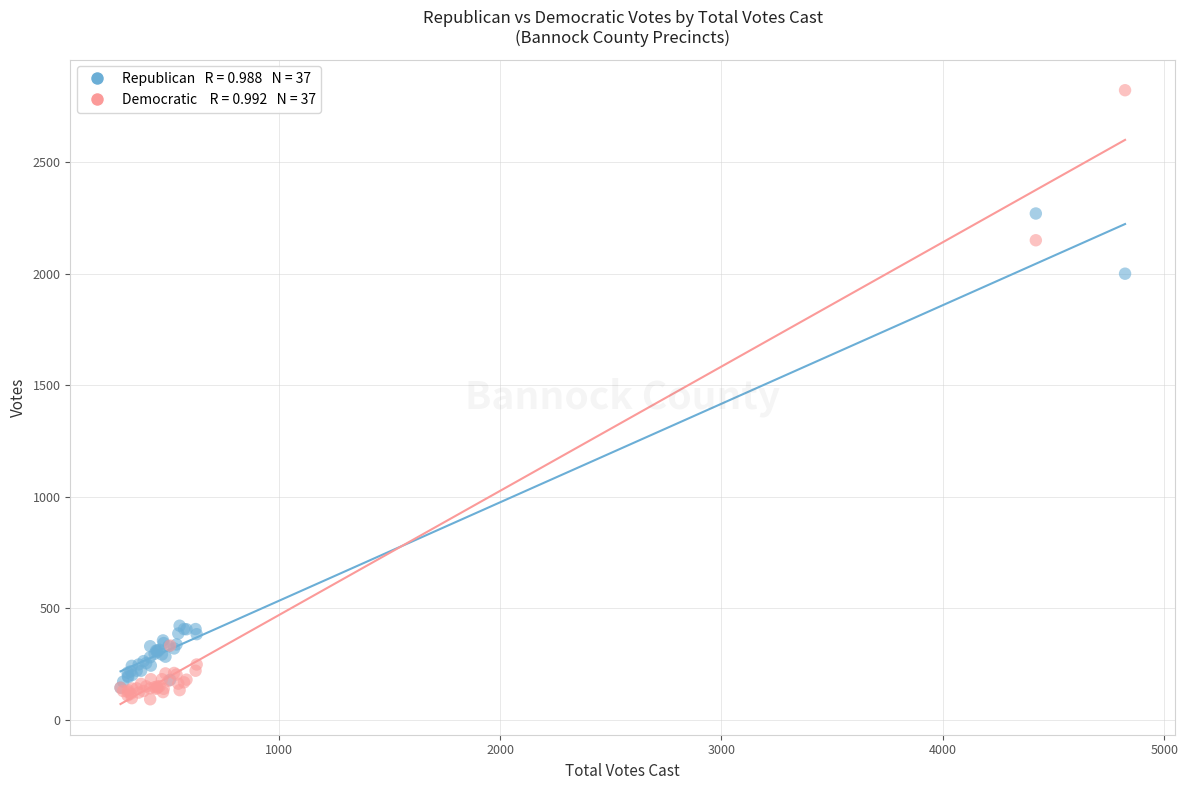

Across all series, what Y value is closest to 1457?

2000